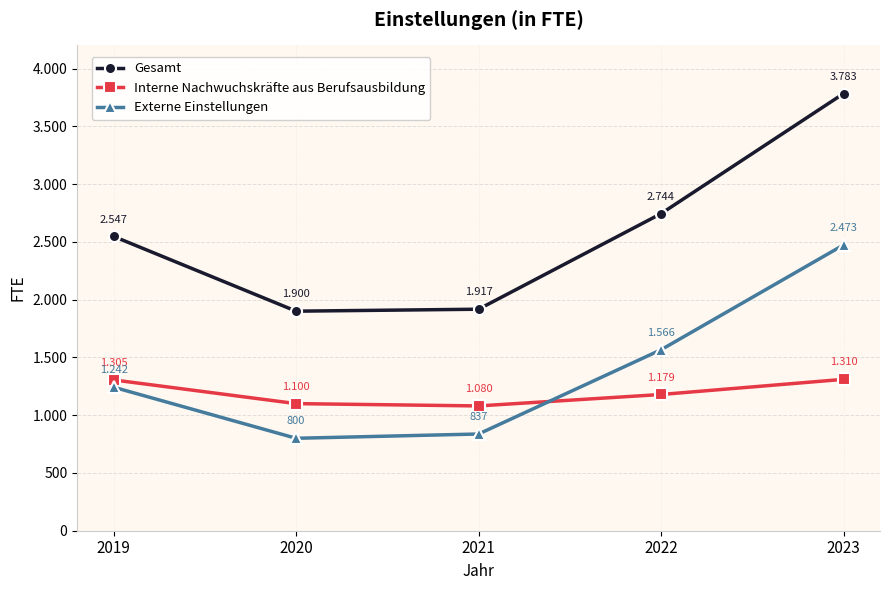

What is the highest value of the Gesamt series?

3783